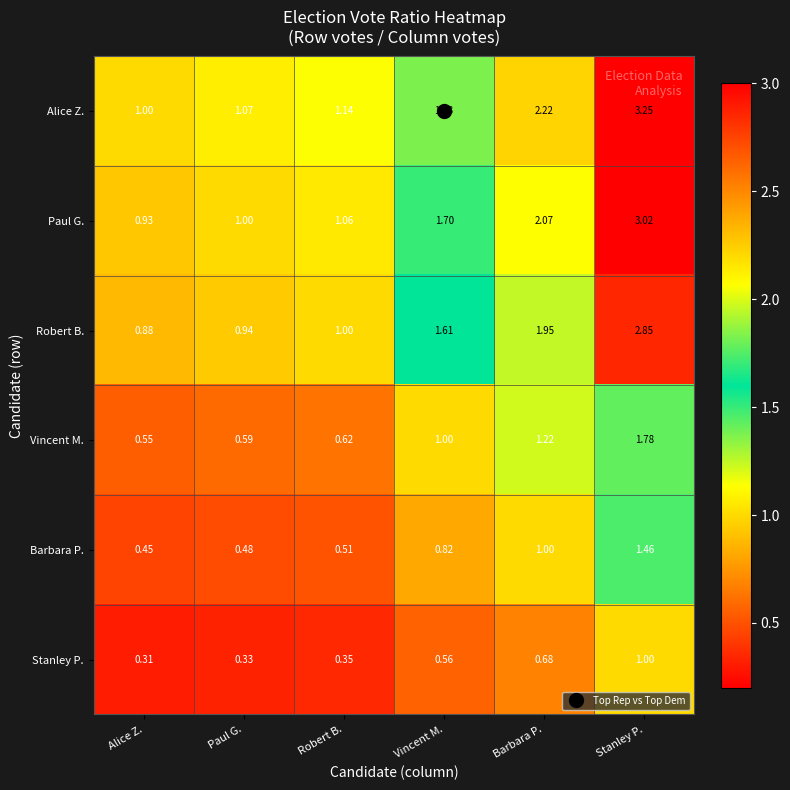

Which series has the largest range (max minus min)?

Alice Z.